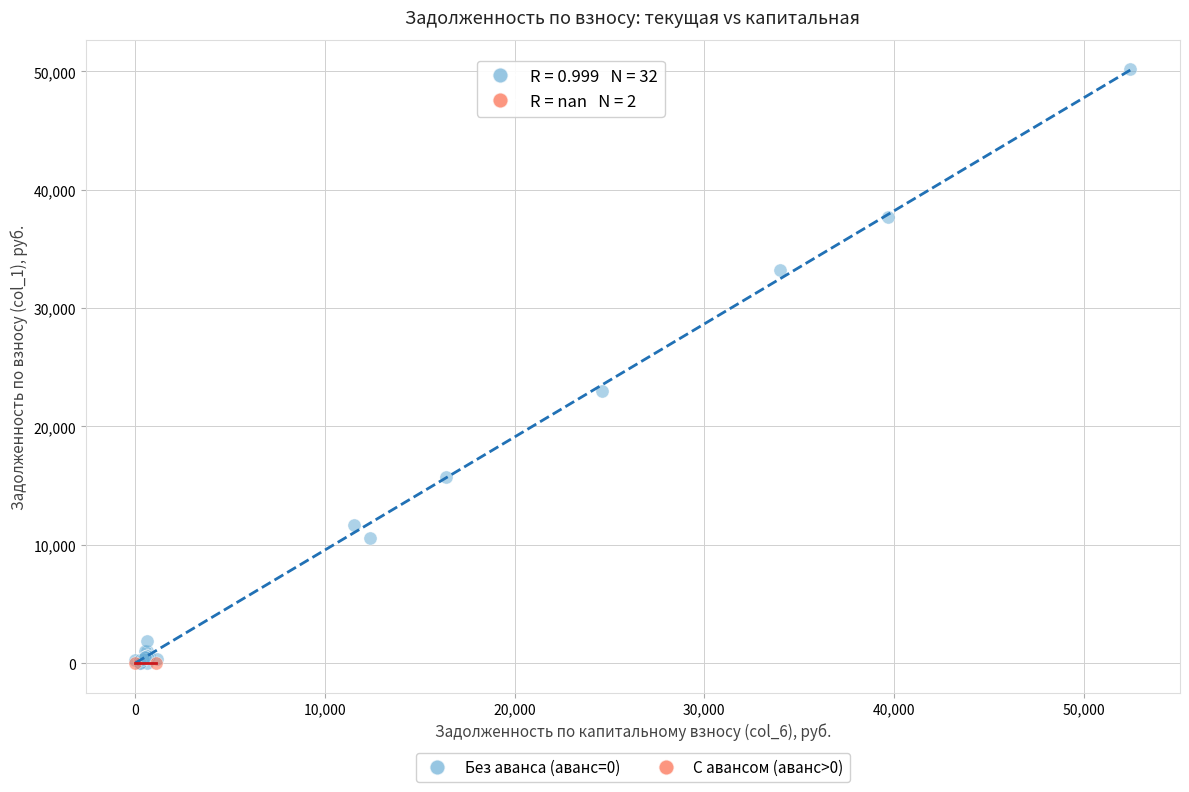

What are all the series names shown in the legend?

Без аванса (аванс=0), С авансом (аванс>0)